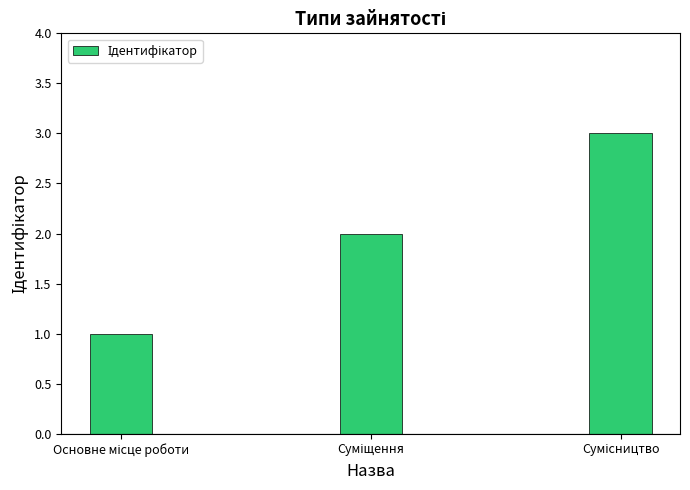

What is the maximum value shown in the chart?

3